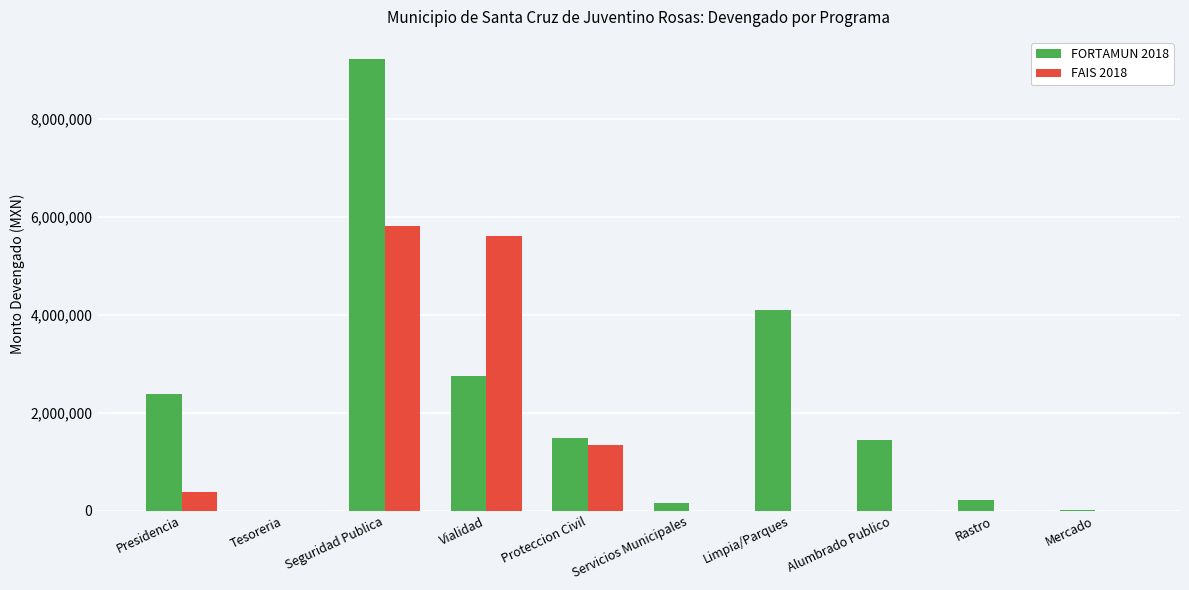

At which category does the chart reach its peak across all series?

Seguridad Publica